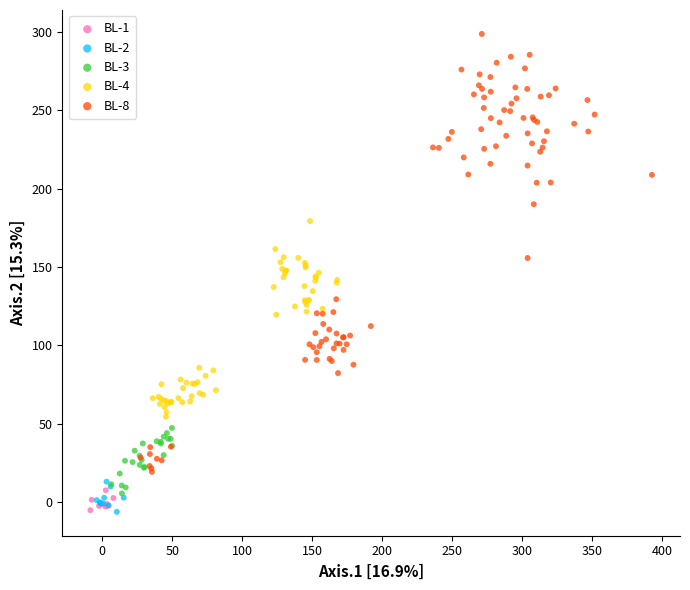

Which series contains the highest Y value?

BL-8